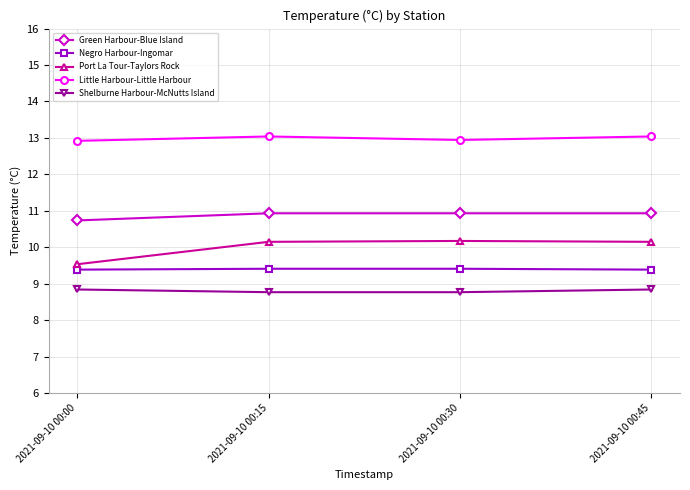

Is the value of Shelburne Harbour-McNutts Island at 2021-09-10 00:30 greater than the value of Port La Tour-Taylors Rock at 2021-09-10 00:00?

No